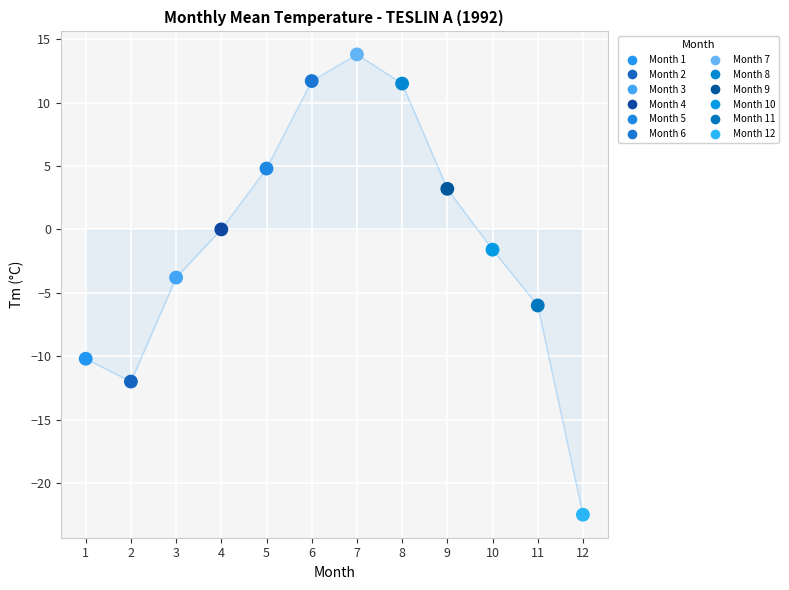

What is the range of Y values (max minus min)?

36.3